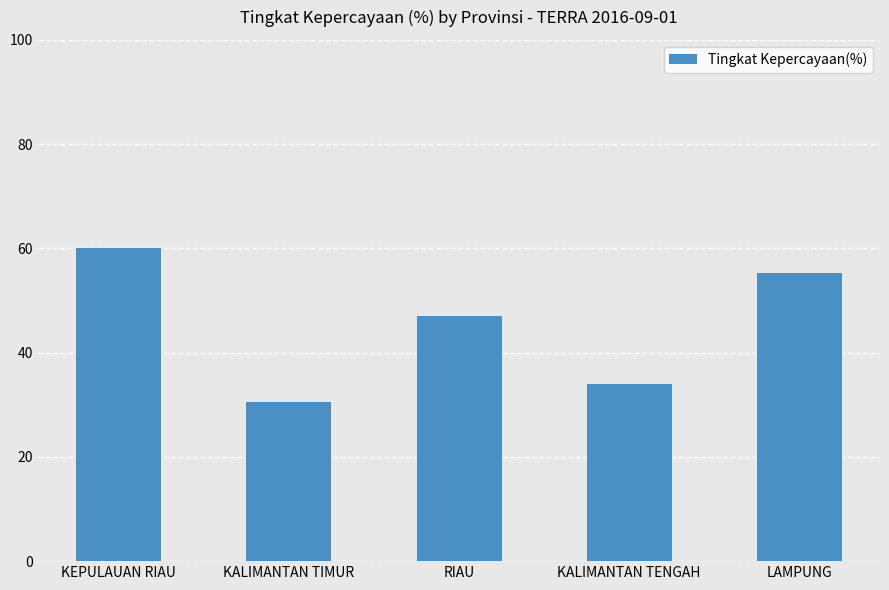

At which category does the chart reach its minimum across all series?

KALIMANTAN TIMUR